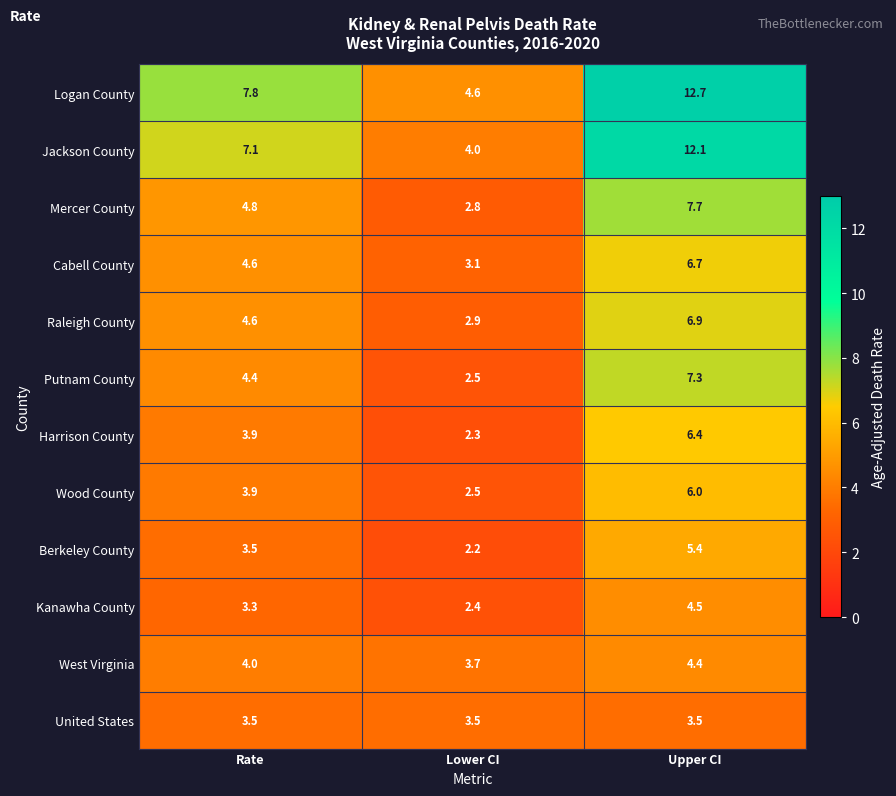

What value does the West Virginia series have at Upper CI?

4.4